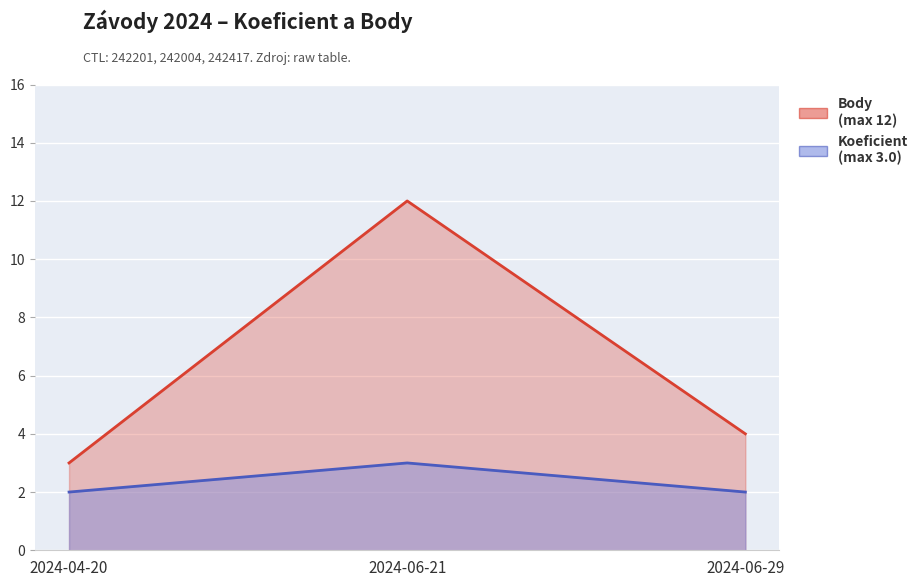

What is the sum of all Koeficient values?

7